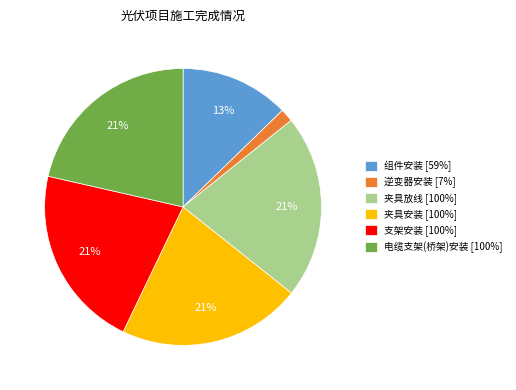

To the nearest percent, what is the combined percentage of 组件安装 and 夹具放线?

34%